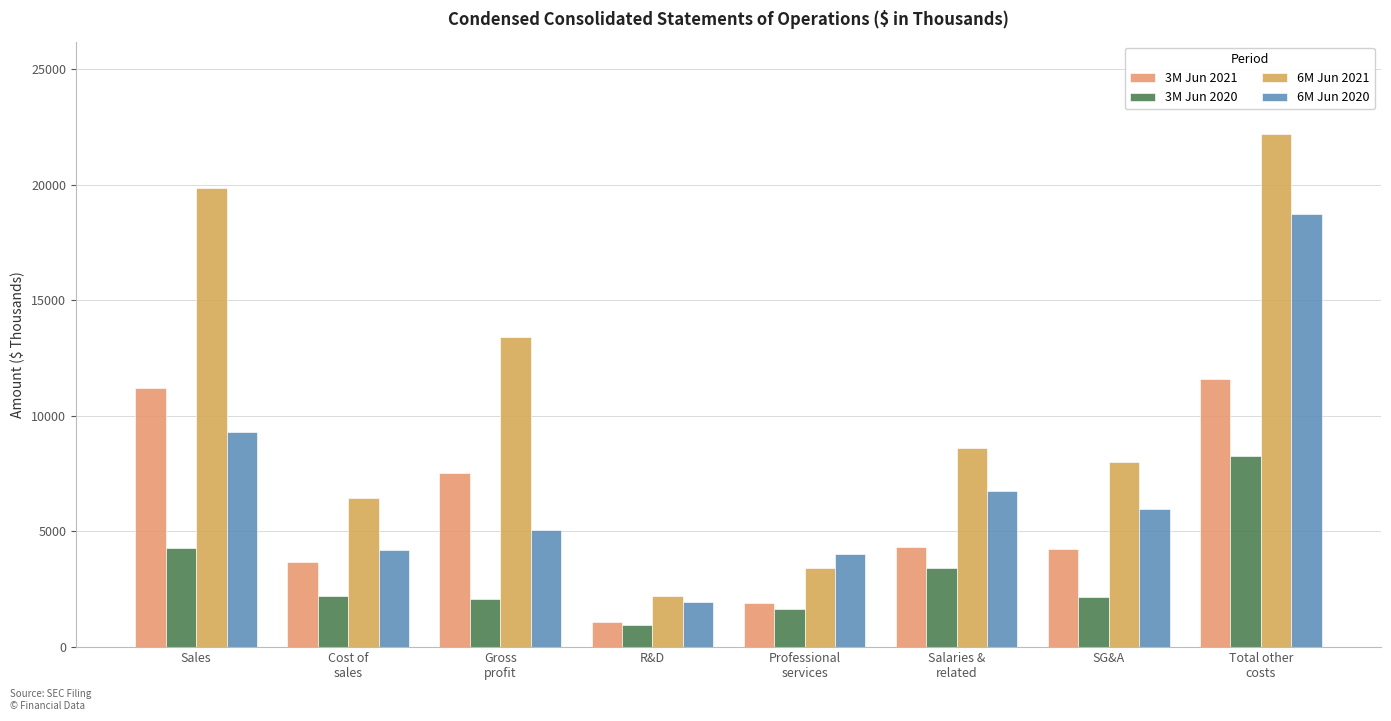

Where does the 3M Jun 2021 series first go above 4343?

Sales